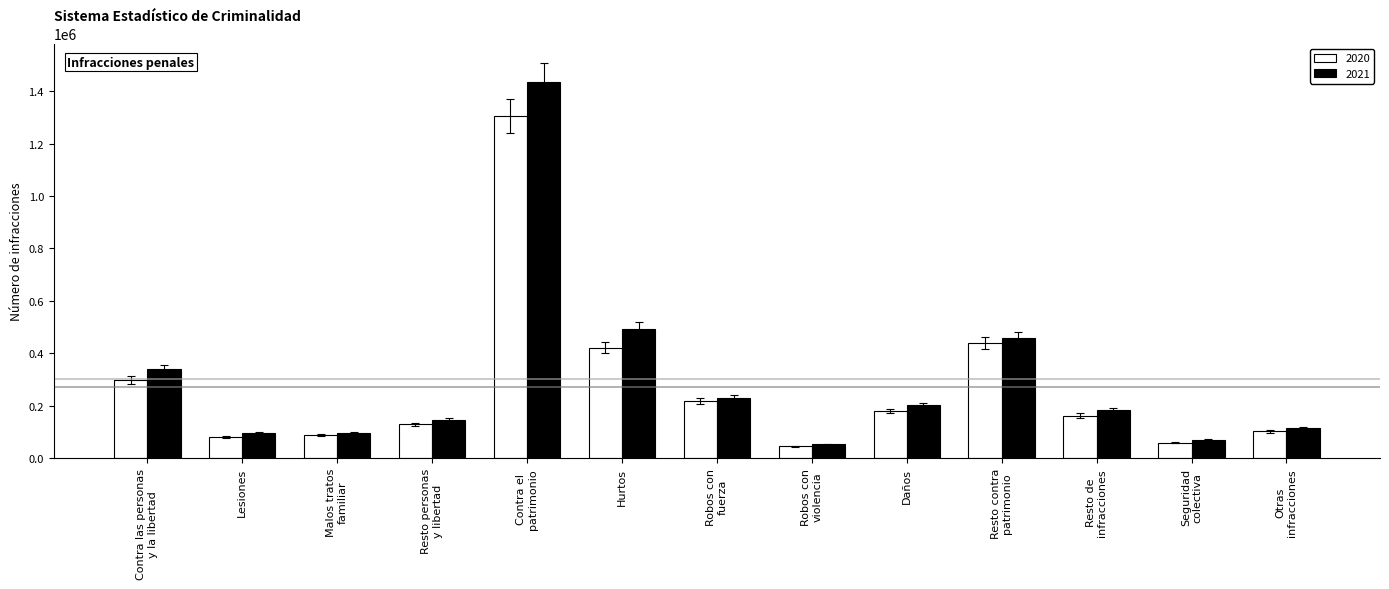

At which category is the sum across all series the highest?

Contra el
patrimonio